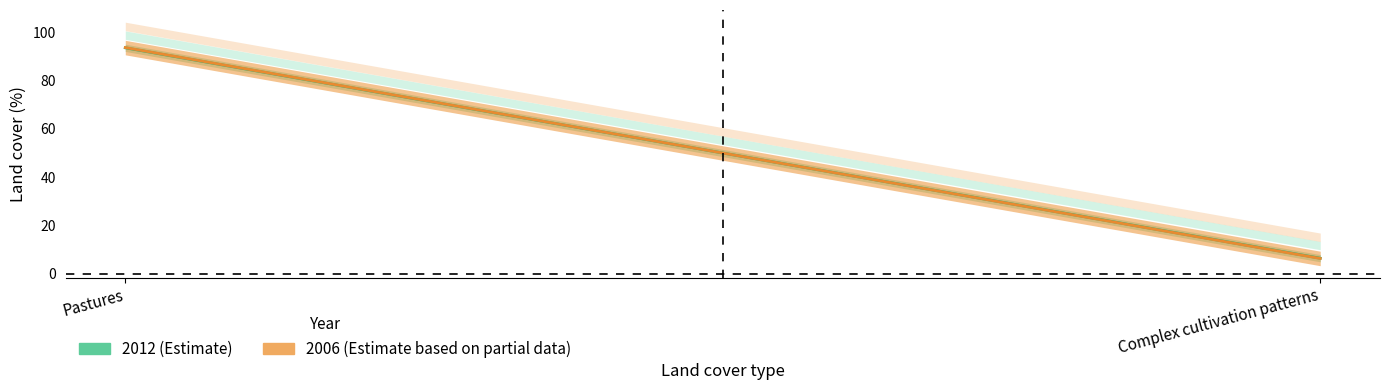

What are all the series names shown in the legend?

2012, 2006